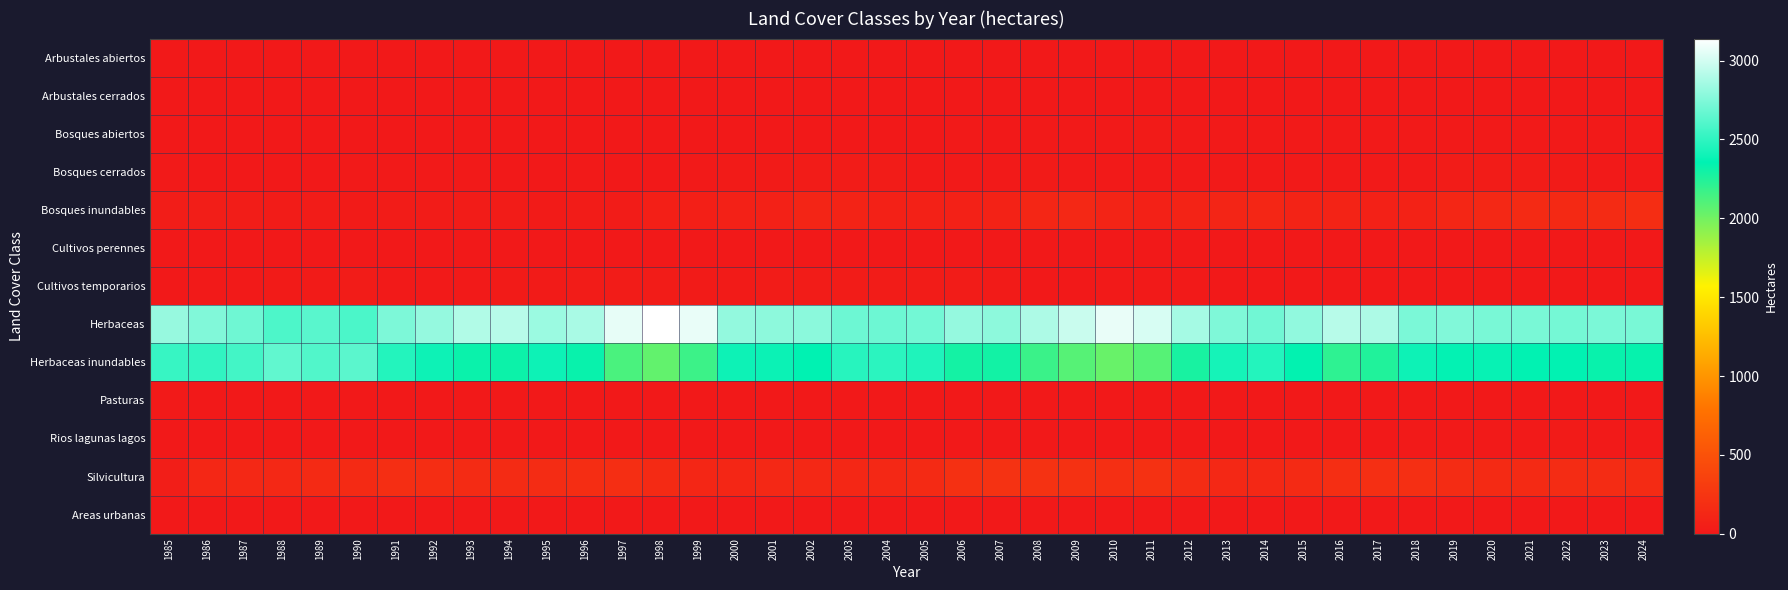

Reading right to left, list all the values displayed in this chart.

Arbustales abiertos: 2024=2	2023=2	2022=2	2021=3	2020=2	2019=1	2018=1	2017=3	2016=0	2015=1	2014=0	2013=0	2012=0	2011=0	2010=0	2009=0	2008=0	2007=0	2006=1	2005=3	2004=0	2003=0	2002=0	2001=0	2000=0	1999=0	1998=0	1997=0	1996=0	1995=0	1994=0	1993=0	1992=0	1991=0	1990=0	1989=0	1988=0	1987=0	1986=0	1985=0
Arbustales cerrados: 2024=0	2023=0	2022=0	2021=0	2020=0	2019=0	2018=0	2017=0	2016=0	2015=0	2014=0	2013=0	2012=0	2011=0	2010=0	2009=0	2008=0	2007=0	2006=0	2005=0	2004=0	2003=0	2002=0	2001=0	2000=0	1999=0	1998=0	1997=0	1996=0	1995=0	1994=0	1993=0	1992=0	1991=0	1990=0	1989=0	1988=0	1987=0	1986=0	1985=0
Bosques abiertos: 2024=9	2023=16	2022=17	2021=9	2020=11	2019=12	2018=16	2017=10	2016=13	2015=12	2014=10	2013=14	2012=16	2011=19	2010=12	2009=10	2008=8	2007=6	2006=9	2005=6	2004=1	2003=0	2002=0	2001=0	2000=1	1999=1	1998=1	1997=0	1996=1	1995=1	1994=0	1993=0	1992=1	1991=0	1990=1	1989=1	1988=0	1987=0	1986=0	1985=0
Bosques cerrados: 2024=15	2023=17	2022=19	2021=30	2020=27	2019=26	2018=11	2017=13	2016=16	2015=18	2014=17	2013=15	2012=14	2011=18	2010=15	2009=16	2008=22	2007=15	2006=14	2005=13	2004=29	2003=30	2002=26	2001=20	2000=21	1999=9	1998=6	1997=5	1996=7	1995=5	1994=3	1993=9	1992=14	1991=12	1990=7	1989=6	1988=6	1987=5	1986=4	1985=12
Bosques inundables: 2024=174	2023=161	2022=147	2021=149	2020=133	2019=114	2018=83	2017=77	2016=91	2015=94	2014=115	2013=105	2012=88	2011=76	2010=102	2009=129	2008=116	2007=84	2006=75	2005=78	2004=70	2003=91	2002=110	2001=78	2000=76	1999=55	1998=60	1997=36	1996=30	1995=24	1994=28	1993=30	1992=29	1991=29	1990=21	1989=26	1988=32	1987=37	1986=43	1985=38
Cultivos perennes: 2024=0	2023=0	2022=0	2021=1	2020=1	2019=1	2018=0	2017=0	2016=0	2015=2	2014=2	2013=2	2012=0	2011=0	2010=0	2009=2	2008=3	2007=1	2006=0	2005=0	2004=0	2003=0	2002=0	2001=0	2000=0	1999=0	1998=0	1997=0	1996=0	1995=0	1994=0	1993=0	1992=0	1991=0	1990=0	1989=0	1988=0	1987=0	1986=0	1985=0
Cultivos temporarios: 2024=0	2023=0	2022=1	2021=0	2020=0	2019=0	2018=0	2017=0	2016=0	2015=0	2014=0	2013=0	2012=10	2011=10	2010=12	2009=3	2008=3	2007=20	2006=33	2005=32	2004=26	2003=27	2002=30	2001=29	2000=21	1999=20	1998=30	1997=33	1996=25	1995=19	1994=20	1993=18	1992=17	1991=17	1990=36	1989=20	1988=19	1987=8	1986=7	1985=0
Herbaceas: 2024=2727	2023=2730	2022=2714	2021=2728	2020=2725	2019=2753	2018=2730	2017=2885	2016=2915	2015=2799	2014=2702	2013=2746	2012=2860	2011=3015	2010=3069	2009=2972	2008=2885	2007=2789	2006=2814	2005=2706	2004=2688	2003=2692	2002=2780	2001=2789	2000=2804	1999=3067	1998=3140	1997=3061	1996=2875	1995=2831	1994=2914	1993=2897	1992=2810	1991=2736	1990=2587	1989=2625	1988=2593	1987=2698	1986=2751	1985=2815
Herbaceas inundables: 2024=2332	2023=2327	2022=2356	2021=2359	2020=2376	2019=2363	2018=2395	2017=2256	2016=2209	2015=2348	2014=2460	2013=2417	2012=2279	2011=2086	2010=2031	2009=2086	2008=2177	2007=2296	2006=2288	2005=2450	2004=2489	2003=2475	2002=2352	2001=2386	2000=2397	1999=2166	1998=2051	1997=2123	1996=2329	1995=2396	1994=2313	1993=2323	1992=2392	1991=2461	1990=2633	1989=2603	1988=2650	1987=2558	1986=2506	1985=2525
Pasturas: 2024=0	2023=0	2022=0	2021=0	2020=0	2019=0	2018=2	2017=2	2016=3	2015=3	2014=1	2013=1	2012=1	2011=1	2010=1	2009=1	2008=1	2007=1	2006=1	2005=1	2004=1	2003=1	2002=1	2001=1	2000=1	1999=1	1998=1	1997=1	1996=1	1995=1	1994=1	1993=2	1992=1	1991=1	1990=0	1989=3	1988=3	1987=3	1986=4	1985=9
Rios lagunas lagos: 2024=18	2023=18	2022=20	2021=10	2020=10	2019=7	2018=7	2017=6	2016=6	2015=6	2014=6	2013=6	2012=6	2011=6	2010=6	2009=6	2008=6	2007=6	2006=6	2005=6	2004=6	2003=6	2002=5	2001=4	2000=4	1999=3	1998=3	1997=3	1996=3	1995=3	1994=3	1993=3	1992=3	1991=3	1990=3	1989=3	1988=3	1987=3	1986=3	1985=3
Silvicultura: 2024=165	2023=171	2022=166	2021=155	2020=159	2019=166	2018=198	2017=191	2016=190	2015=159	2014=130	2013=137	2012=170	2011=211	2010=195	2009=220	2008=222	2007=226	2006=203	2005=149	2004=133	2003=123	2002=141	2001=137	2000=120	1999=122	1998=153	1997=184	1996=174	1995=166	1994=162	1993=164	1992=178	1991=188	1990=159	1989=158	1988=139	1987=133	1986=128	1985=45
Areas urbanas: 2024=6	2023=6	2022=6	2021=6	2020=6	2019=6	2018=6	2017=6	2016=6	2015=6	2014=6	2013=6	2012=6	2011=6	2010=6	2009=6	2008=6	2007=6	2006=5	2005=5	2004=5	2003=5	2002=5	2001=5	2000=5	1999=5	1998=5	1997=4	1996=4	1995=4	1994=4	1993=4	1992=4	1991=4	1990=4	1989=4	1988=4	1987=4	1986=4	1985=4